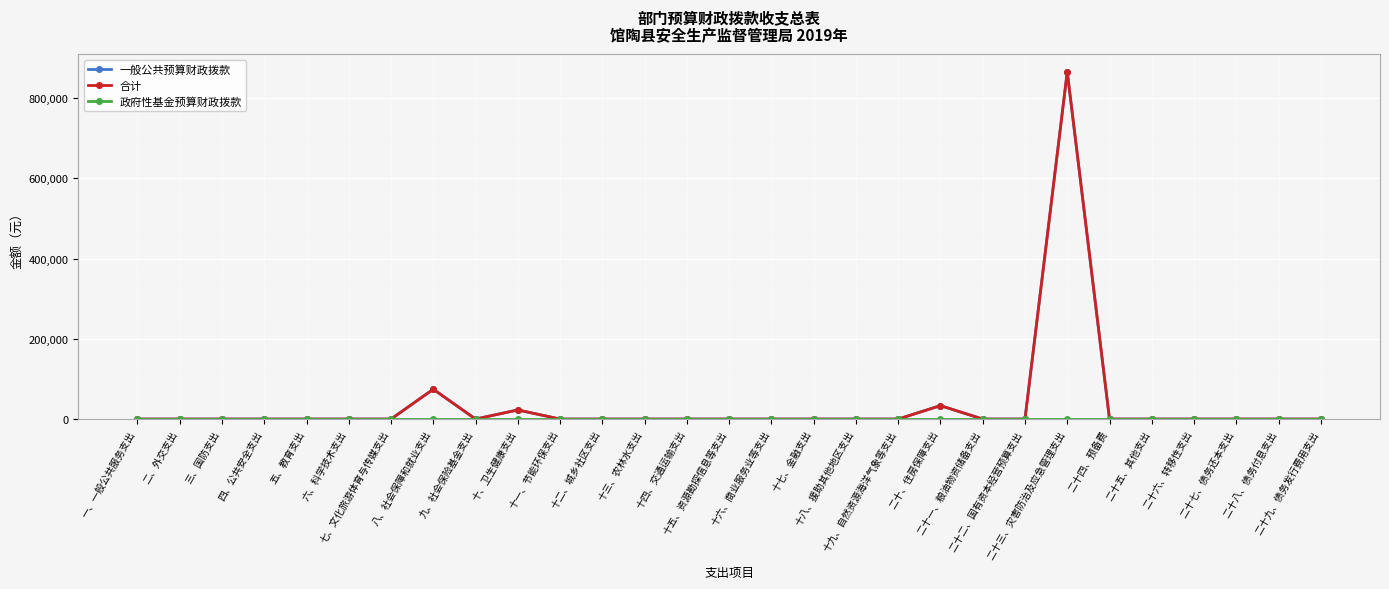

What is the label of the 3rd point from the right?

二十七、债务还本支出